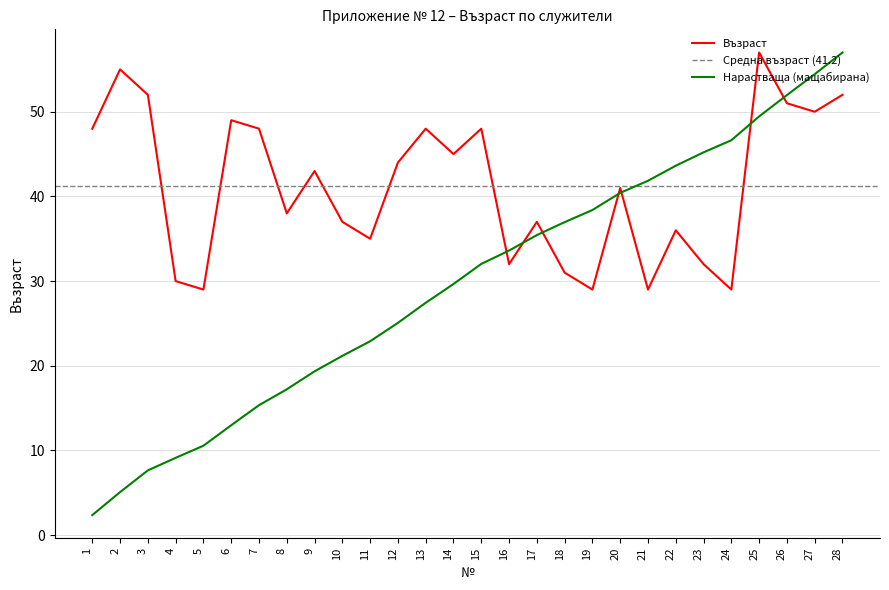

Approximately how many times larger is the value at 12 compared to 5?

1.5